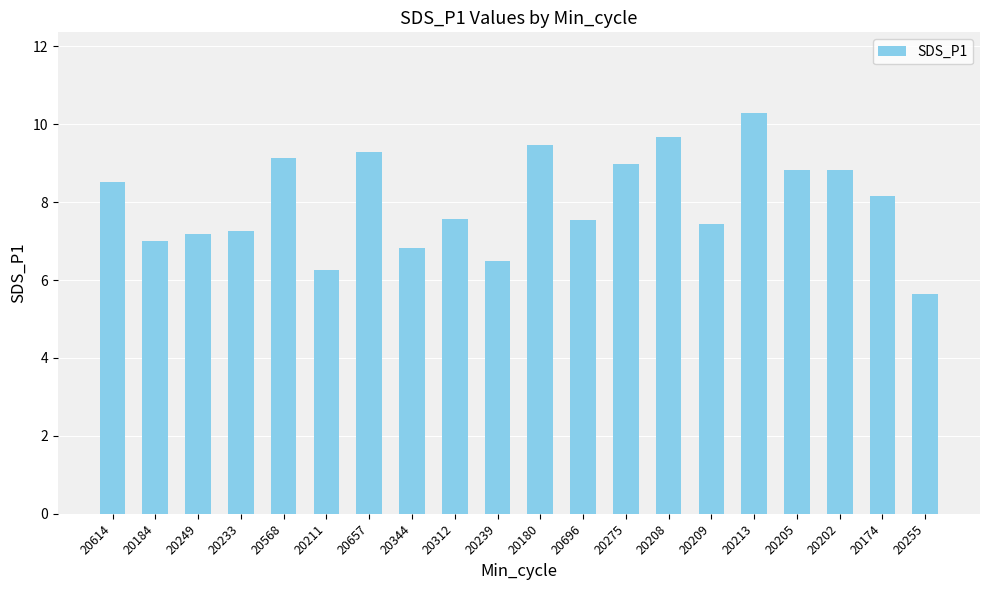

What is the sum of the values at 20209 and 20614?

16.0